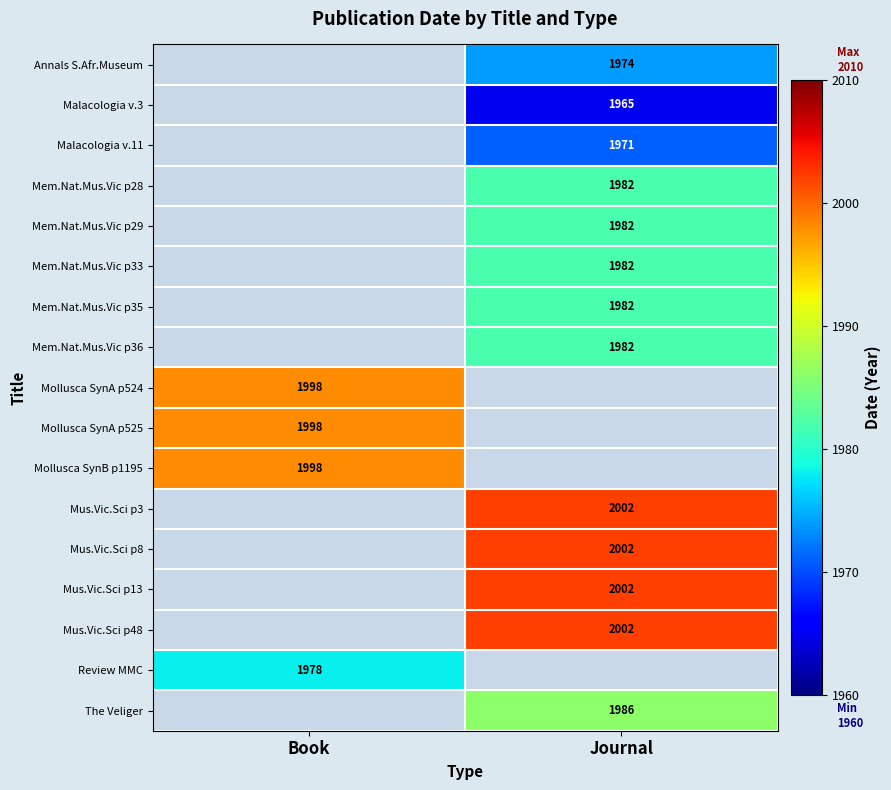

The value of Mollusca SynB p1195 at Book is 3513. True or false?

False